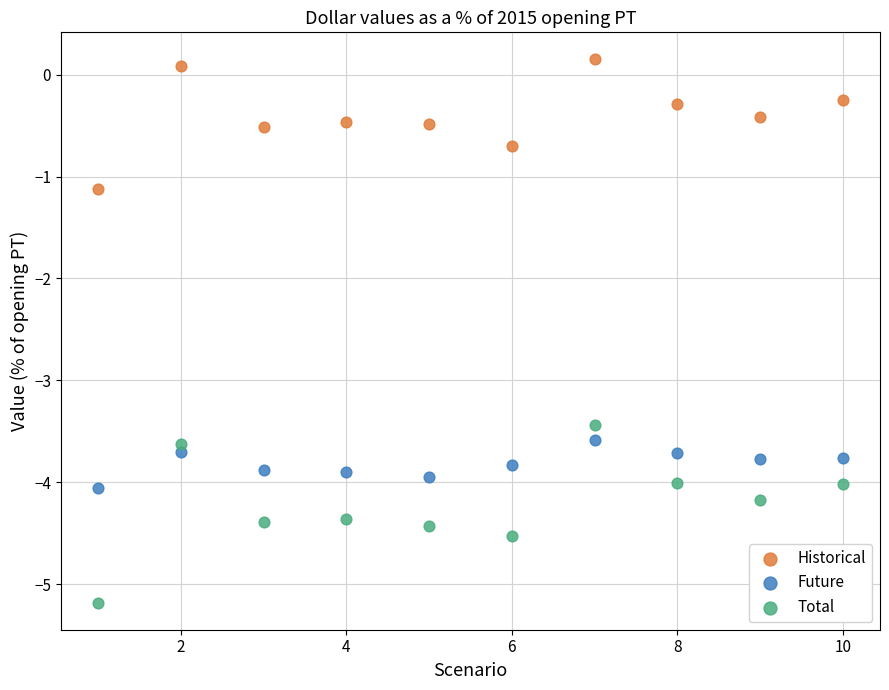

What are all the series names shown in the legend?

Historical, Future, Total